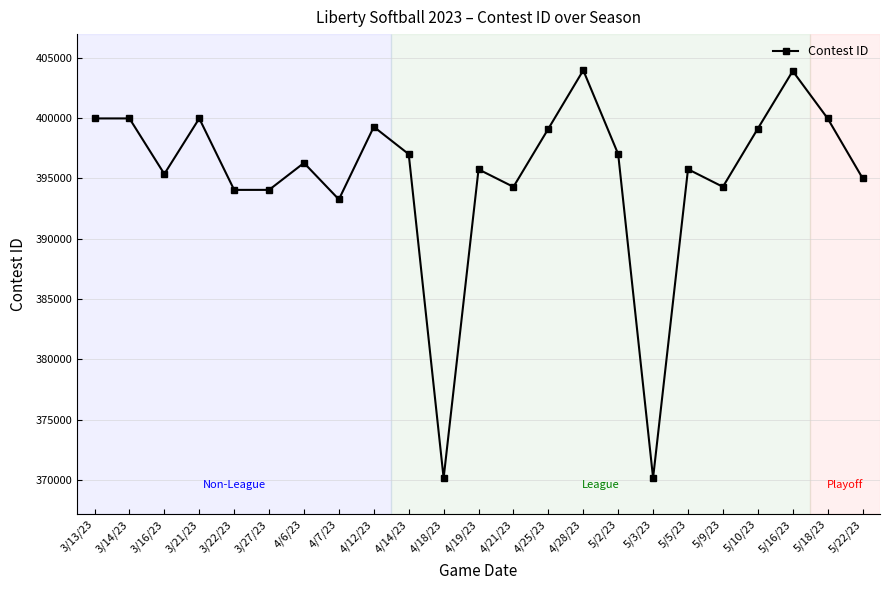

Count the number of categories in the chart.

23